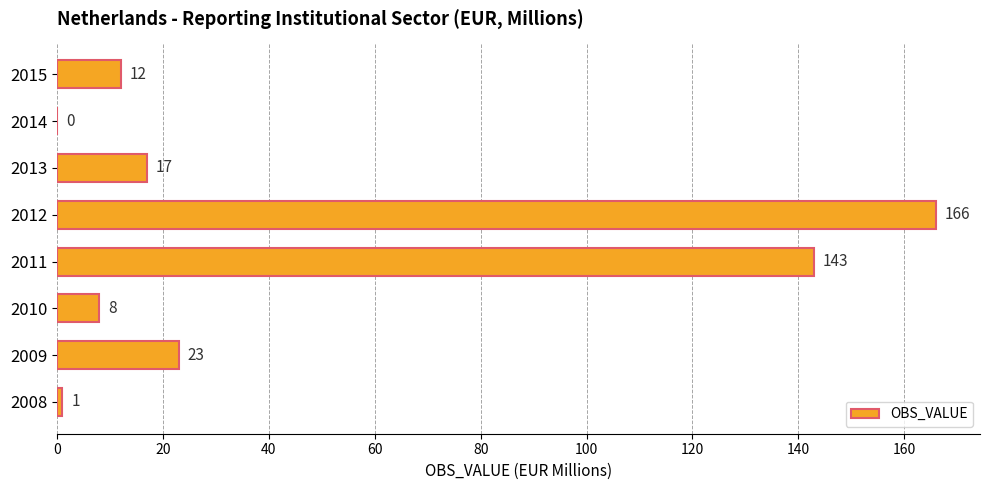

Does the chart contain stacked bars?

No